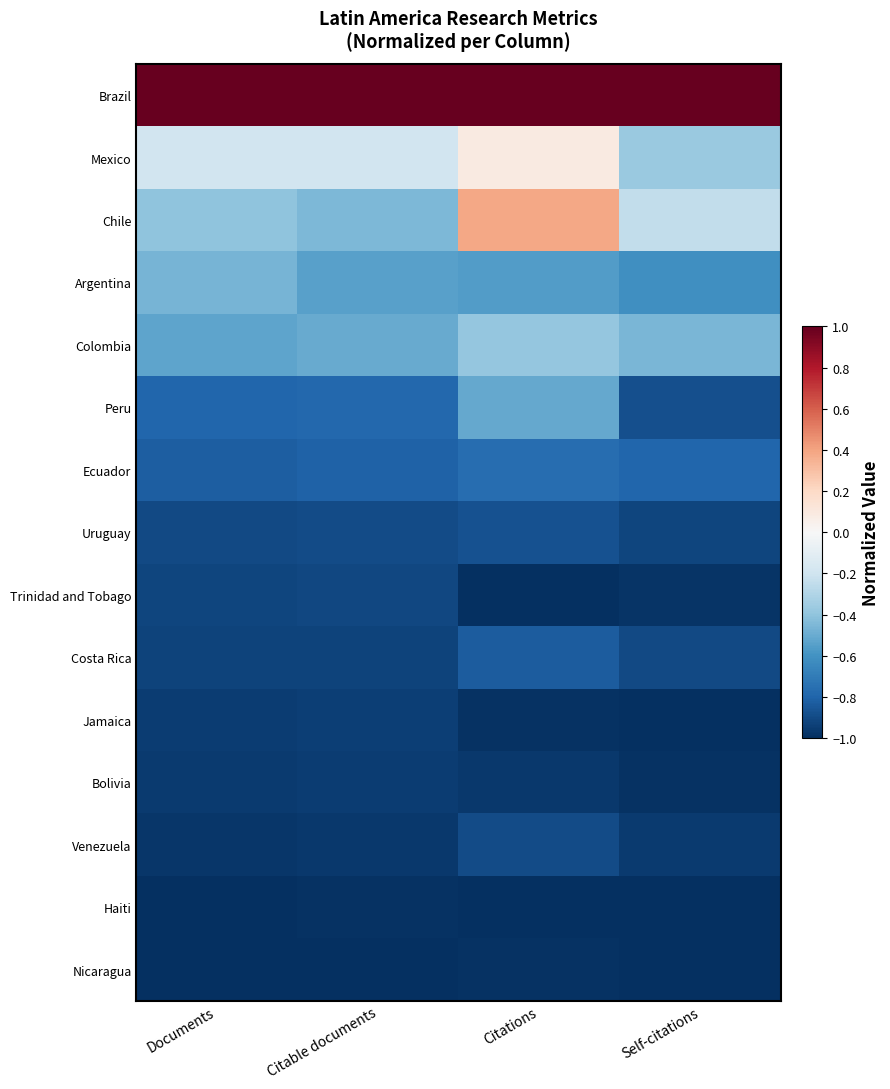

Reading left to right, what are all the values shown in this chart?

Brazil: Documents=1.0	Citable documents=1.0	Citations=1.0	Self-citations=1.0
Mexico: Documents=-0.2	Citable documents=-0.2	Citations=0.1	Self-citations=-0.4
Chile: Documents=-0.4	Citable documents=-0.5	Citations=0.4	Self-citations=-0.2
Argentina: Documents=-0.5	Citable documents=-0.5	Citations=-0.6	Self-citations=-0.6
Colombia: Documents=-0.5	Citable documents=-0.5	Citations=-0.4	Self-citations=-0.5
Peru: Documents=-0.8	Citable documents=-0.8	Citations=-0.5	Self-citations=-0.9
Ecuador: Documents=-0.8	Citable documents=-0.8	Citations=-0.8	Self-citations=-0.8
Uruguay: Documents=-0.9	Citable documents=-0.9	Citations=-0.9	Self-citations=-0.9
Trinidad and Tobago: Documents=-0.9	Citable documents=-0.9	Citations=-1.0	Self-citations=-1.0
Costa Rica: Documents=-0.9	Citable documents=-0.9	Citations=-0.8	Self-citations=-0.9
Jamaica: Documents=-0.9	Citable documents=-0.9	Citations=-1.0	Self-citations=-1.0
Bolivia: Documents=-1.0	Citable documents=-1.0	Citations=-1.0	Self-citations=-1.0
Venezuela: Documents=-1.0	Citable documents=-1.0	Citations=-0.9	Self-citations=-1.0
Haiti: Documents=-1.0	Citable documents=-1.0	Citations=-1.0	Self-citations=-1.0
Nicaragua: Documents=-1.0	Citable documents=-1.0	Citations=-1.0	Self-citations=-1.0